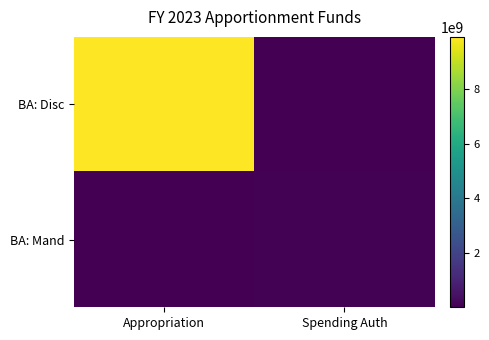

Count the number of data series in this chart.

2